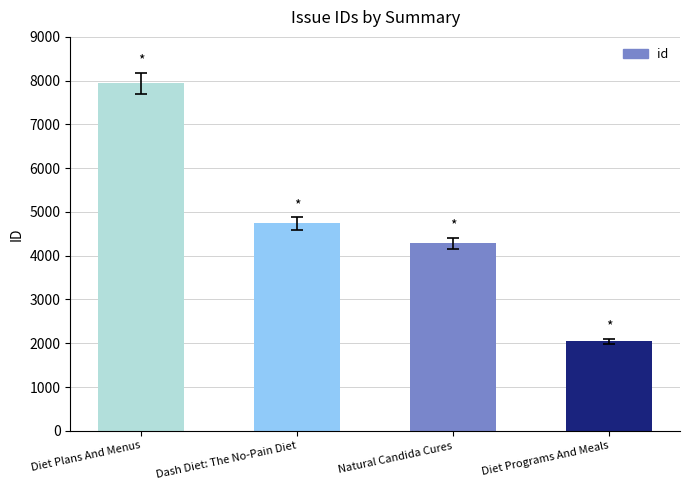

True or false: the data shows 522 at Diet Programs And Meals.

False